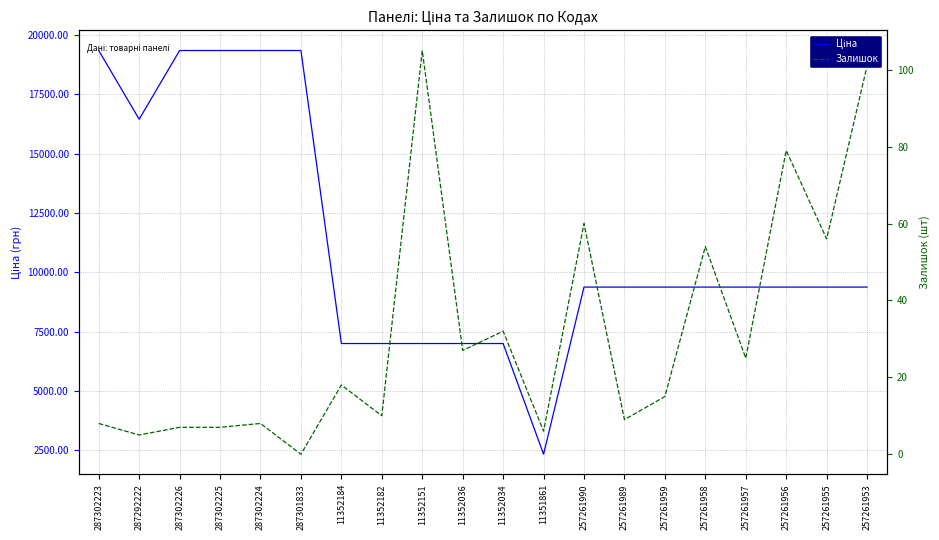

Between 11352036 and 11352151, which is larger?

11352036